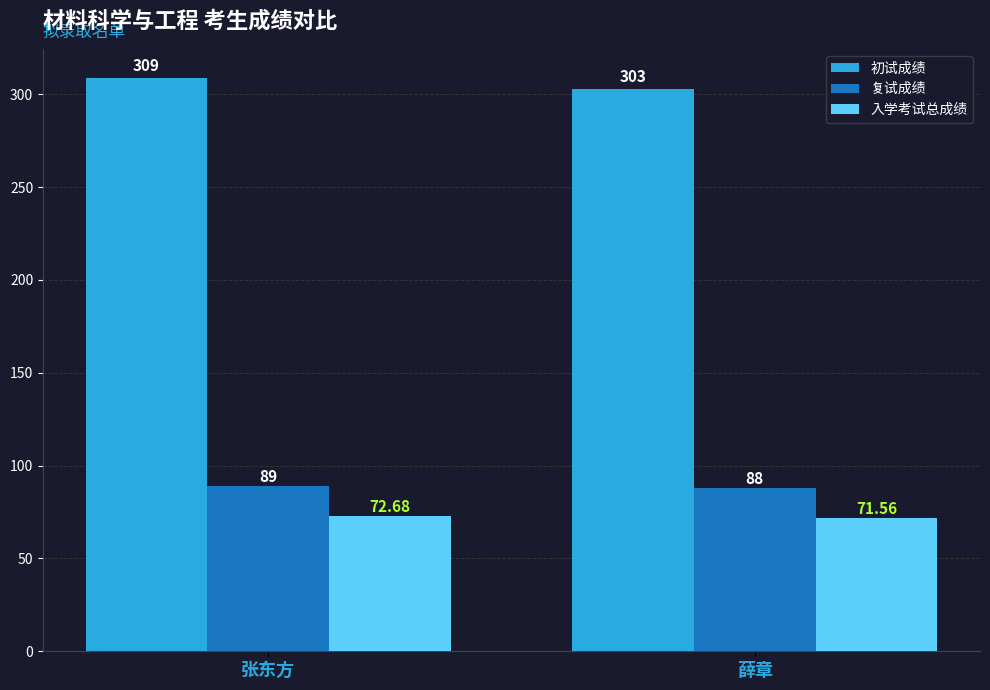

What is the value of the 初试成绩 bar at the 1st from the left?

309.0